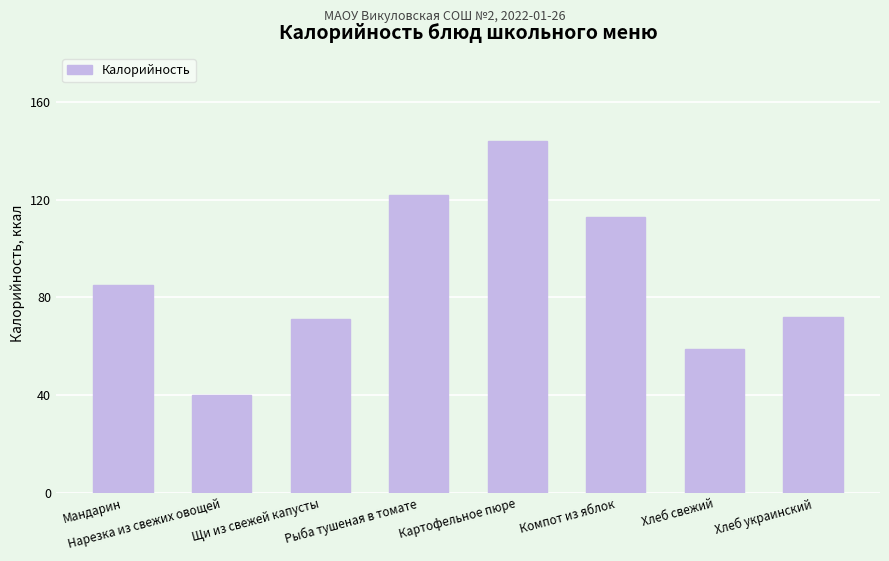

How many bars are there in total?

8